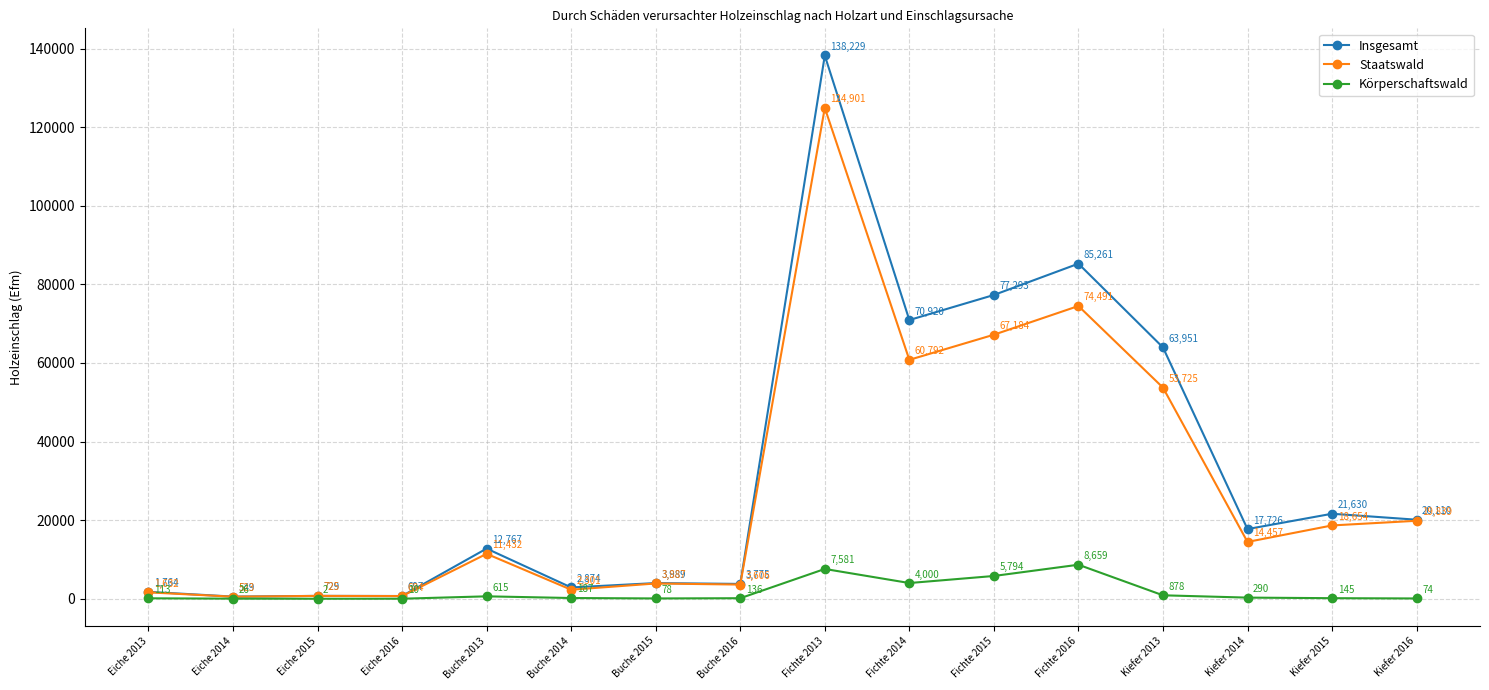

What is the difference between the maximum and minimum values in the Insgesamt series?

137680